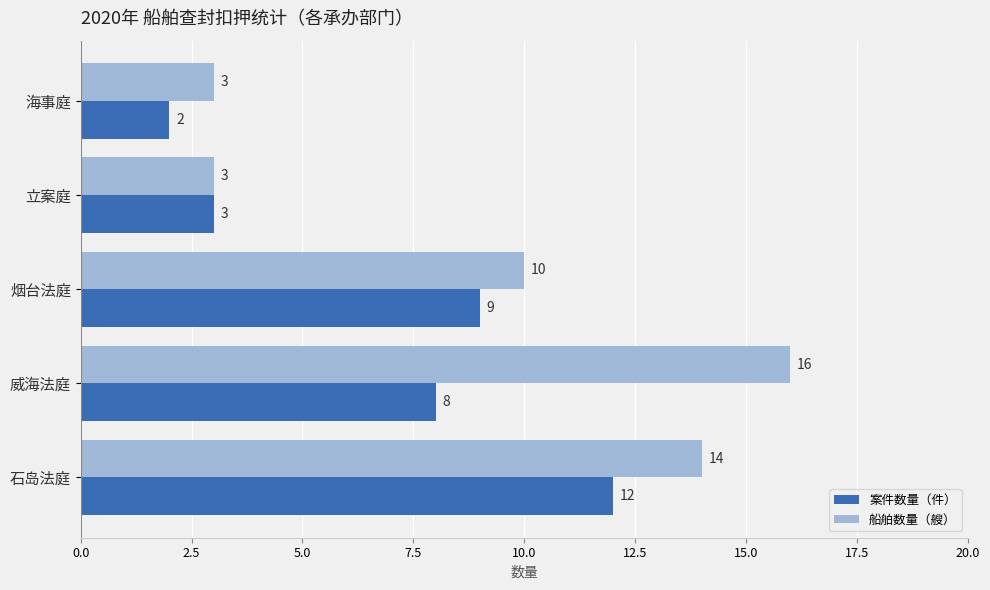

What is the sum of all 案件数量（件） values?

34